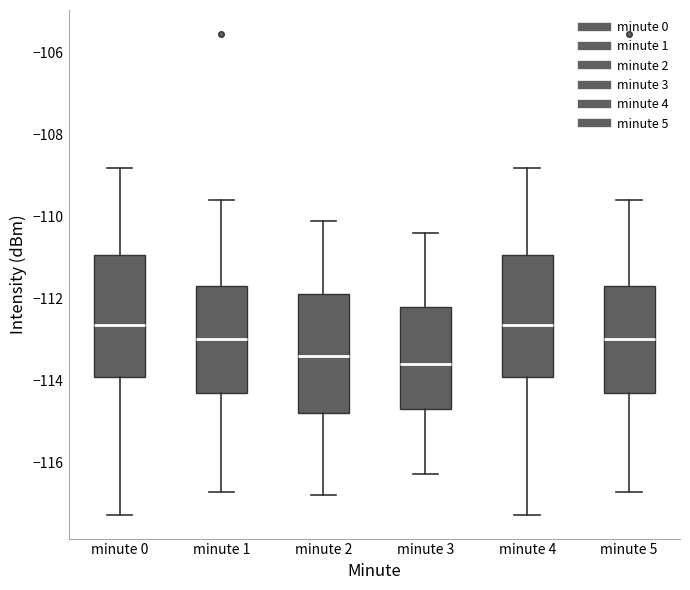

Reading left to right, transcribe this box plot: for each box, give where its median line is, the range the box spans, and where its two whiskers end, as read against the y-axis. The values are not printed on the chart, so give them approximately, as read against the axis.

minute 0: median -112.6, box -114.0 to -111.0, whiskers -117.2 to -108.8
minute 1: median -113.0, box -114.2 to -111.6, whiskers -116.8 to -109.6
minute 2: median -113.4, box -114.8 to -111.8, whiskers -116.8 to -110.0
minute 3: median -113.6, box -114.6 to -112.2, whiskers -116.2 to -110.4
minute 4: median -112.6, box -114.0 to -111.0, whiskers -117.2 to -108.8
minute 5: median -113.0, box -114.2 to -111.6, whiskers -116.8 to -109.6